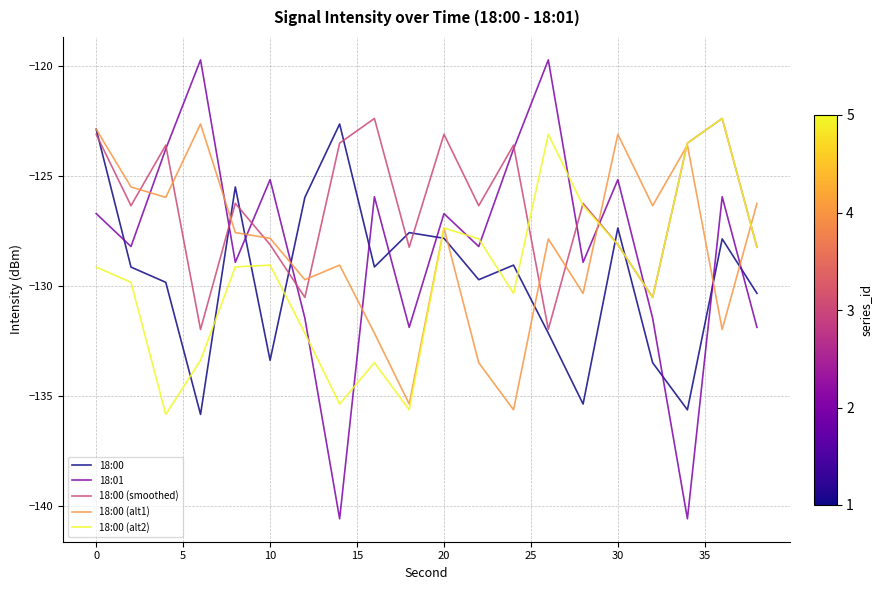

Which series has the largest range (max minus min)?

18:01